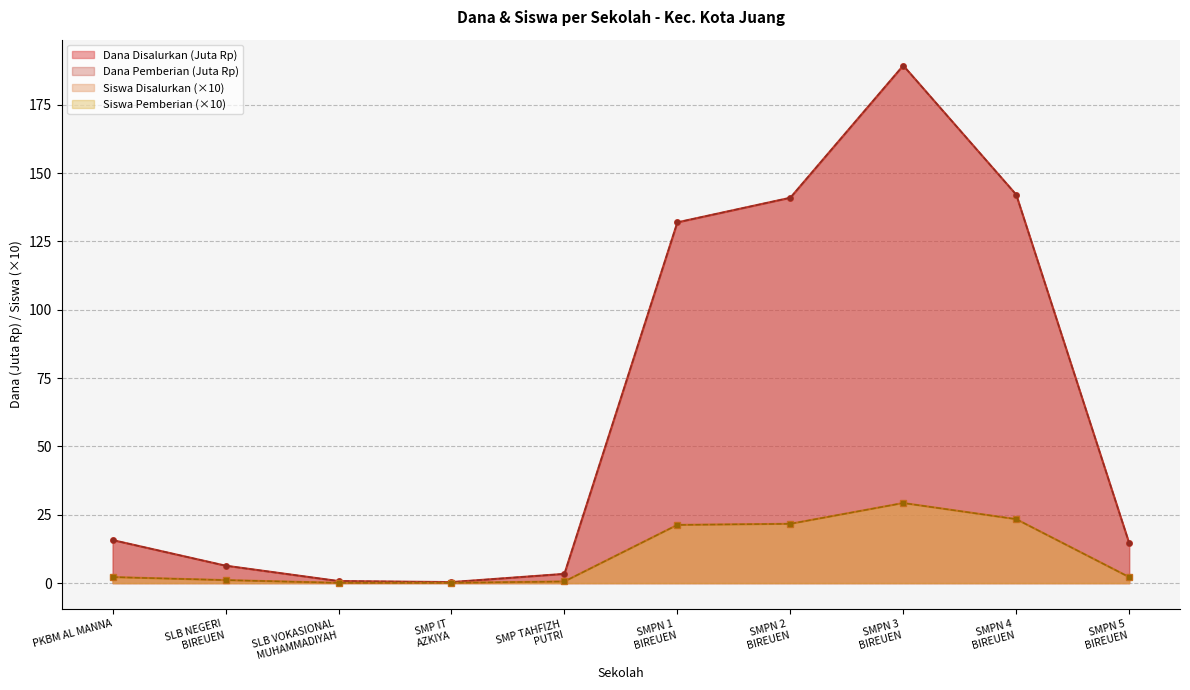

True or false: Dana Pemberian and Siswa Disalurkan cross at least once.

False